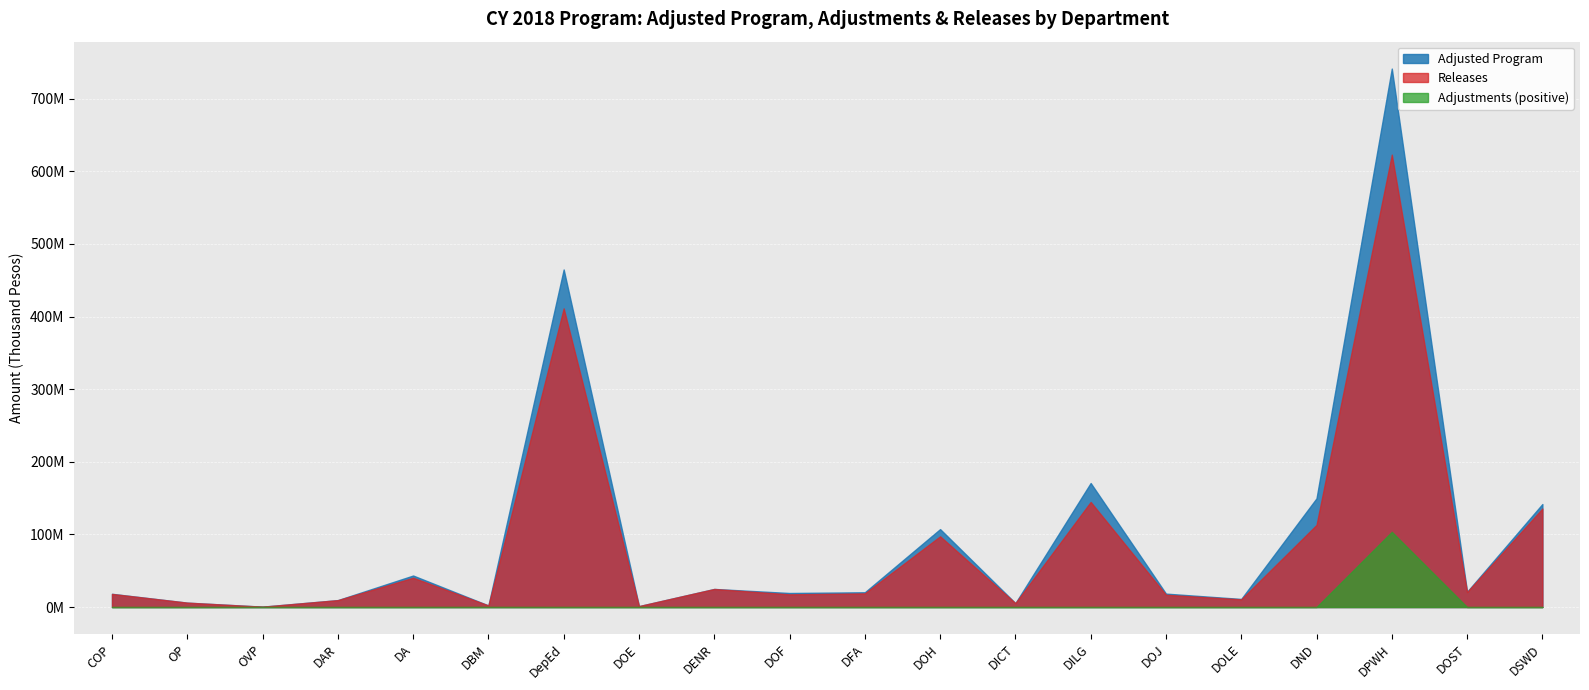

Reading right to left, what are all the values shown in this chart?

Adjusted Program: 141814436	21020142	741448355	149698732	11140284	18465223	170763865	5372343	107299569	20319813	19317544	24910729	1263227	464816176	2182629	43377759	9533430	543946	6031010	18210897
Adjustments: 0	0	103583872	0	0	0	0	0	0	0	0	0	0	-88496656	47497	-9958500	0	0	0	0
Releases: 135603588	20576149	622950812	113098350	10547454	16880826	144688299	5362319	97387447	18787145	17467199	24835836	1258338	411254897	2157520	40346503	9461041	443268	6022657	17984952